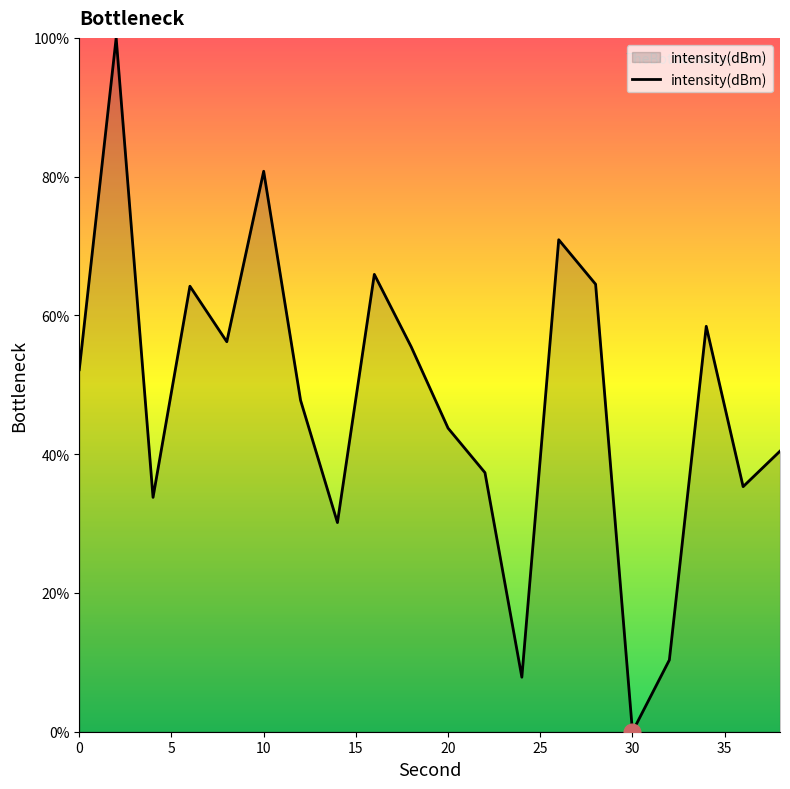

How many lines are shown in the chart?

1